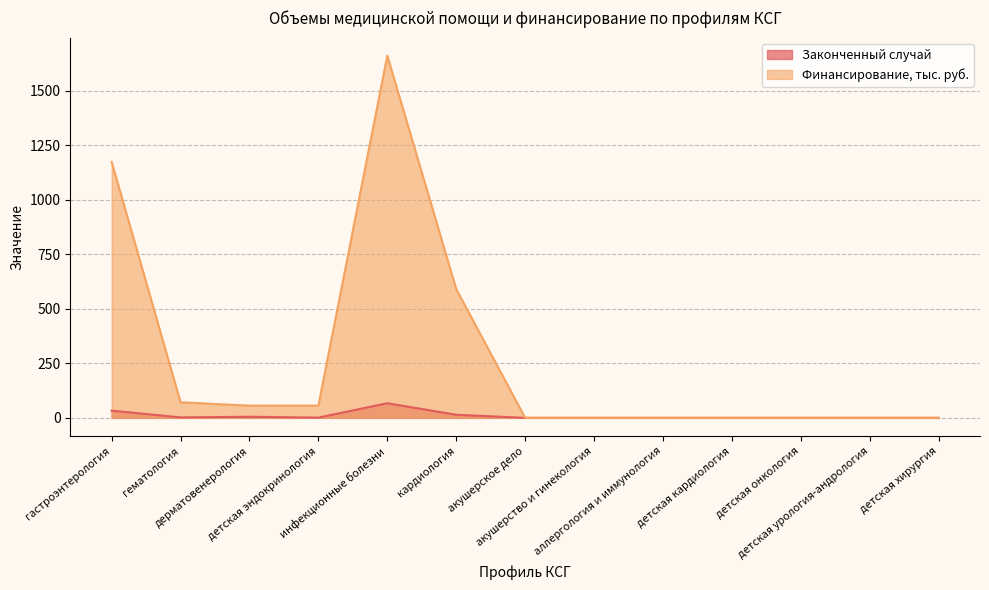

Reading left to right, transcribe all the data shown in this chart.

Законченный случай: 33.0	2.0	5.0	1.0	67.0	14.0	0.0	0.0	0.0	0.0	0.0	0.0	0.0
Финансирование, руб.: 1174.2	71.5	55.8	56.2	1661.3	590.6	0.0	0.0	0.0	0.0	0.0	0.0	0.0